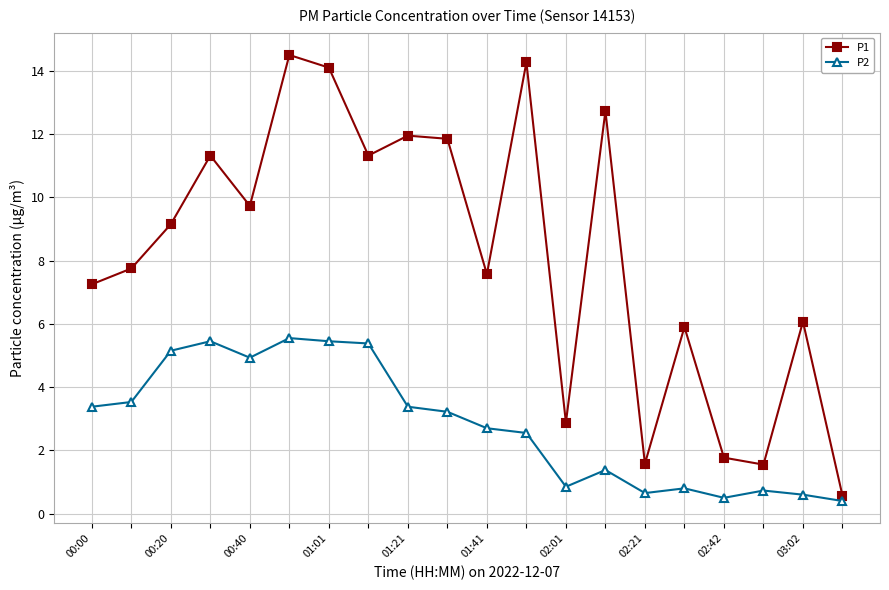

What is the minimum value for P2?

0.4